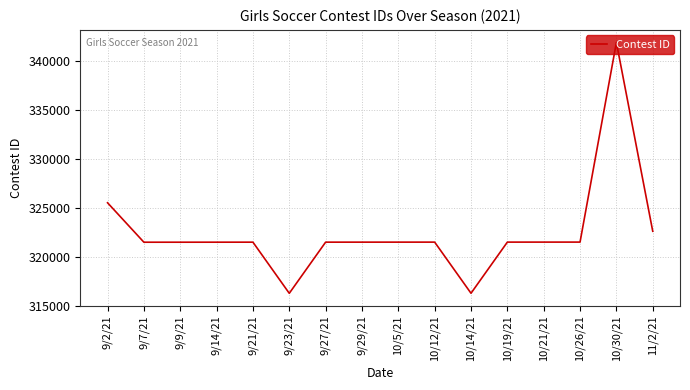

Does the chart have visible grid lines?

Yes